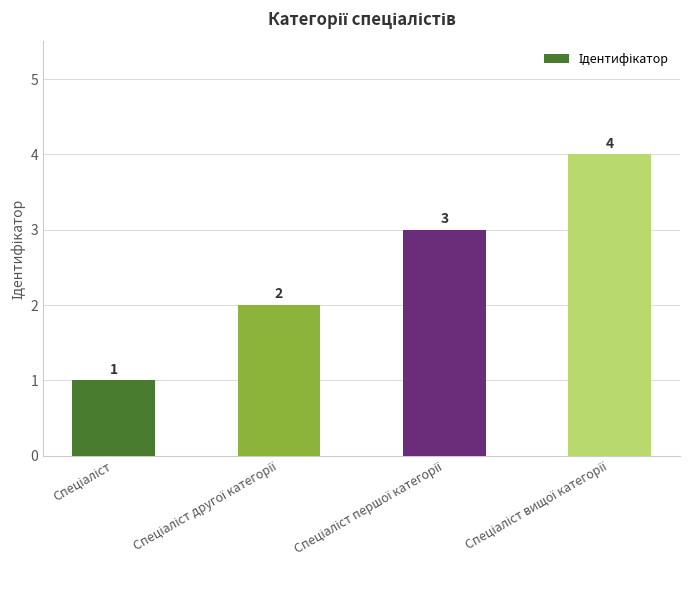

What is the difference between the maximum and minimum values?

3